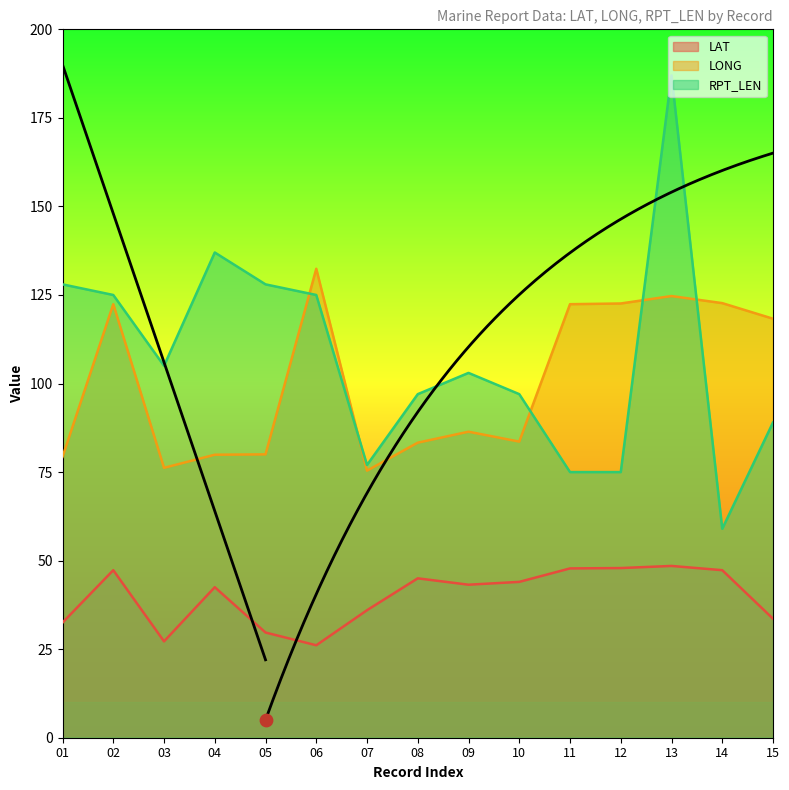

Is the value of RPT_LEN at 13 greater than the value of LONG at 14?

Yes